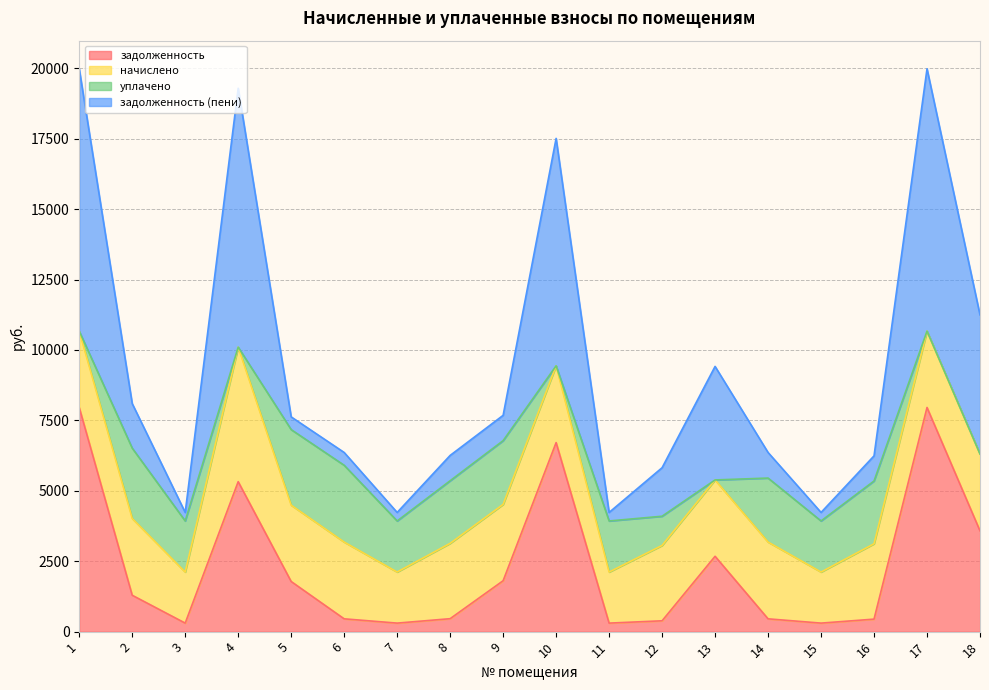

What are all the series names shown in the legend?

задолженность, начислено, уплачено, задолженность (пени)